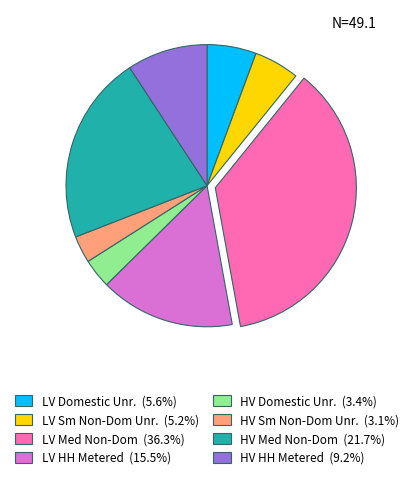

Is there any slice that represents more than half of the pie?

No